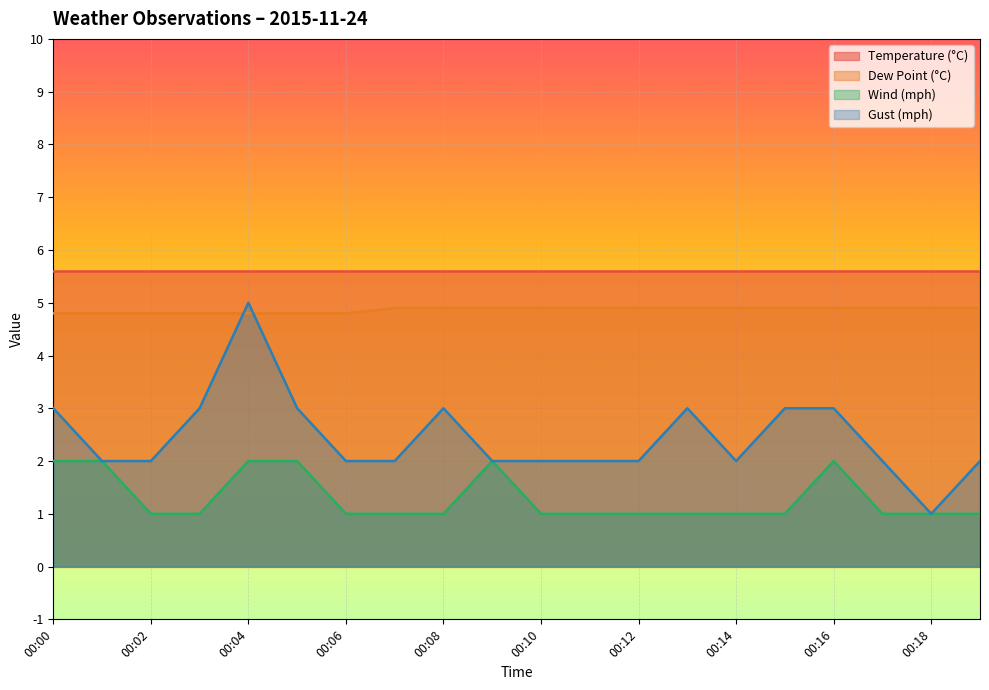

True or false: Dew Point (°C) and Wind (mph) intersect in this chart.

False